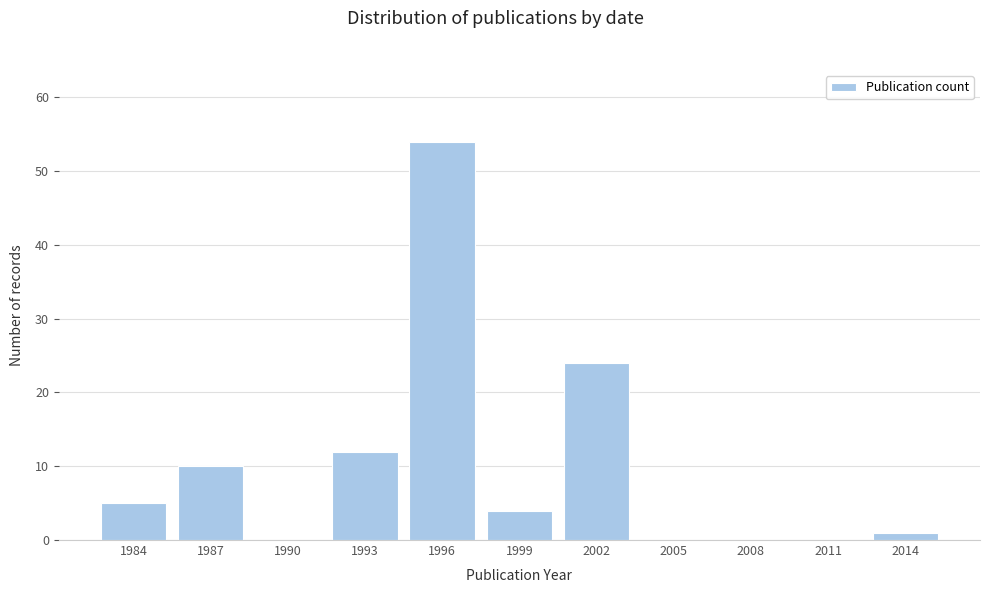

Reading left to right, what are all the values shown in this chart?

1984=5	1987=10	1990=0	1993=12	1996=54	1999=4	2002=24	2005=0	2008=0	2011=0	2014=1